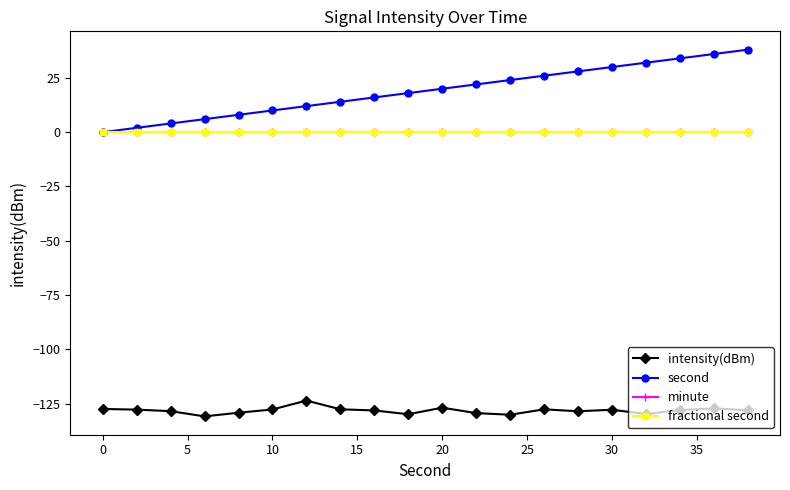

Is this an area chart (filled region under the line)?

No